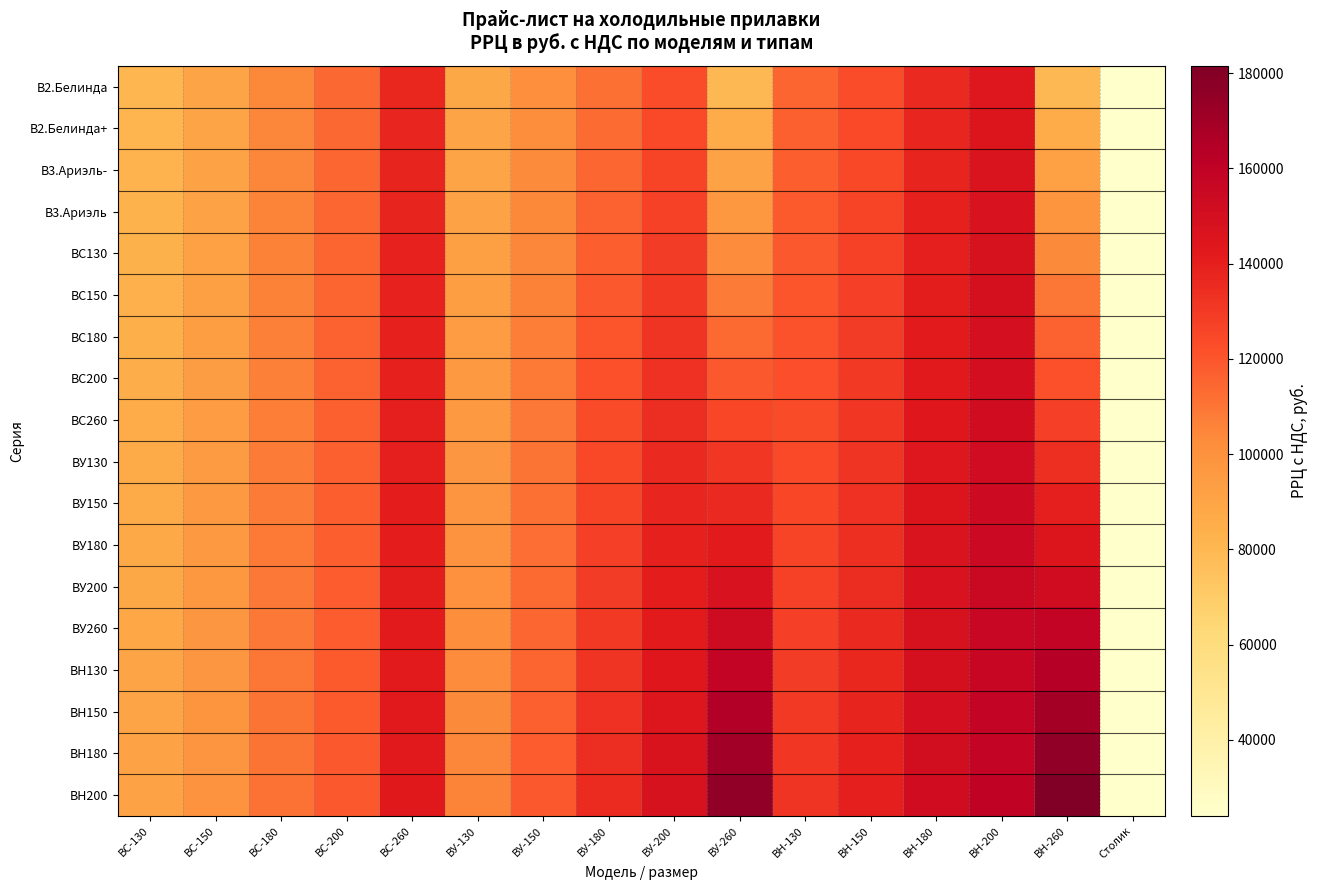

Which series changed the most between ВС-180 and ВУ-260?

ВН200